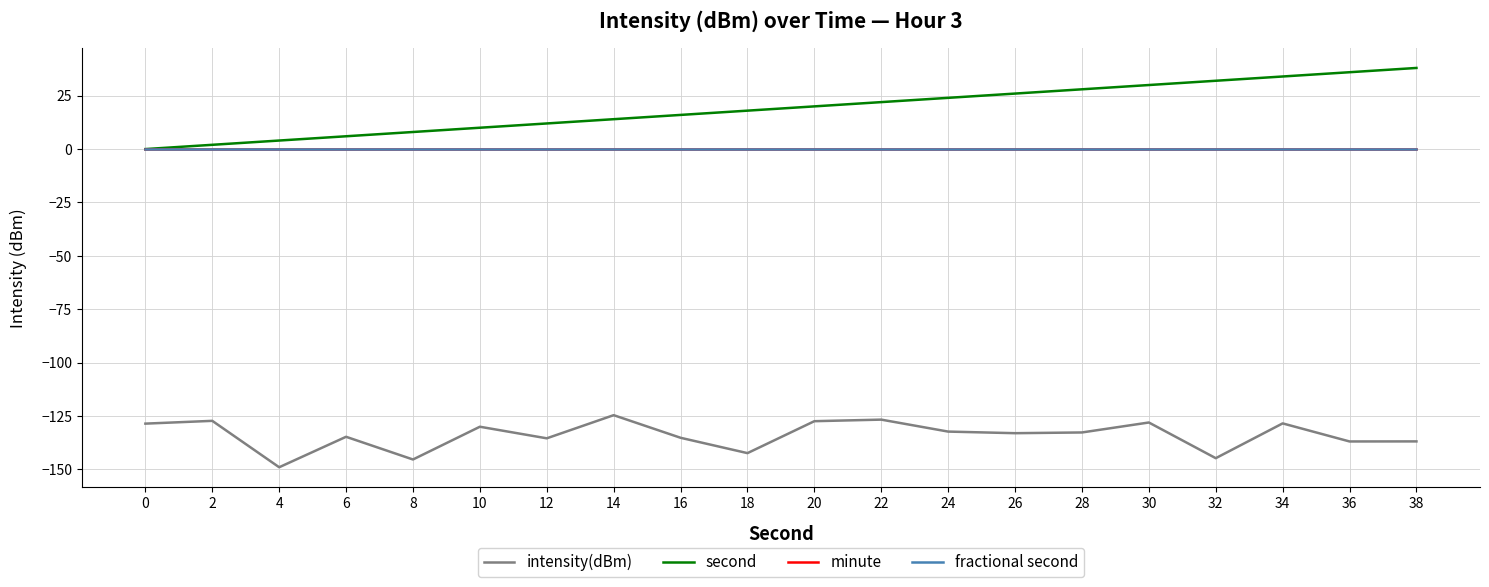

Between 26 and 30, which is larger?

30